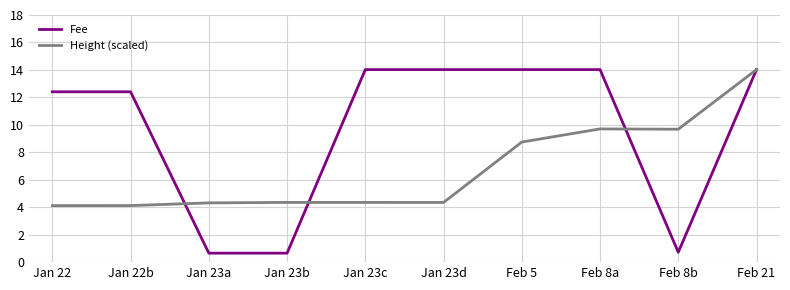

Which series has the largest range (max minus min)?

Fee